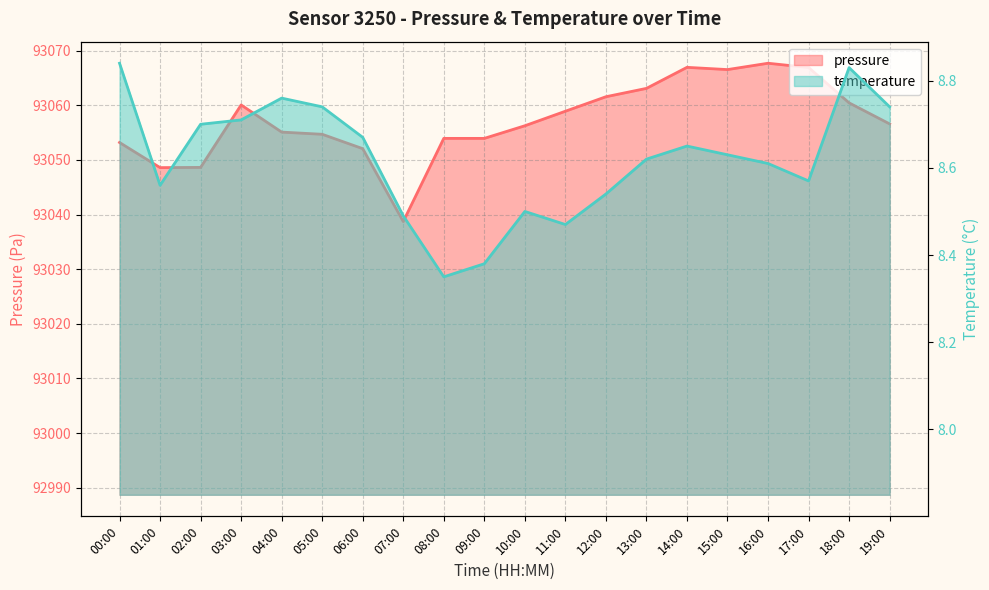

What is the sum of the pressure values at 04:00 and 02:00?

186103.7